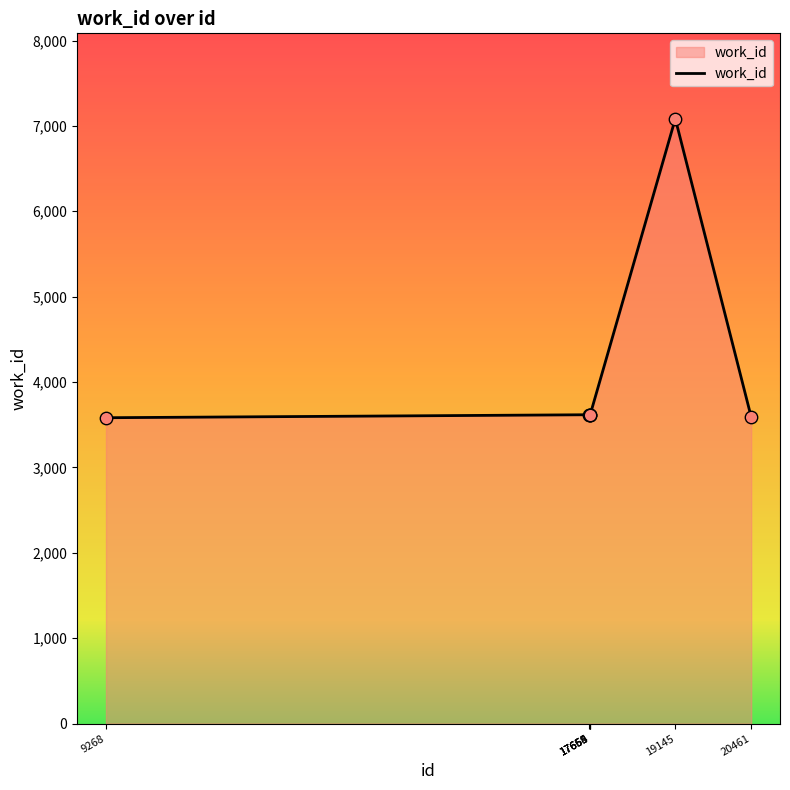

What is the sum of all values?

28725